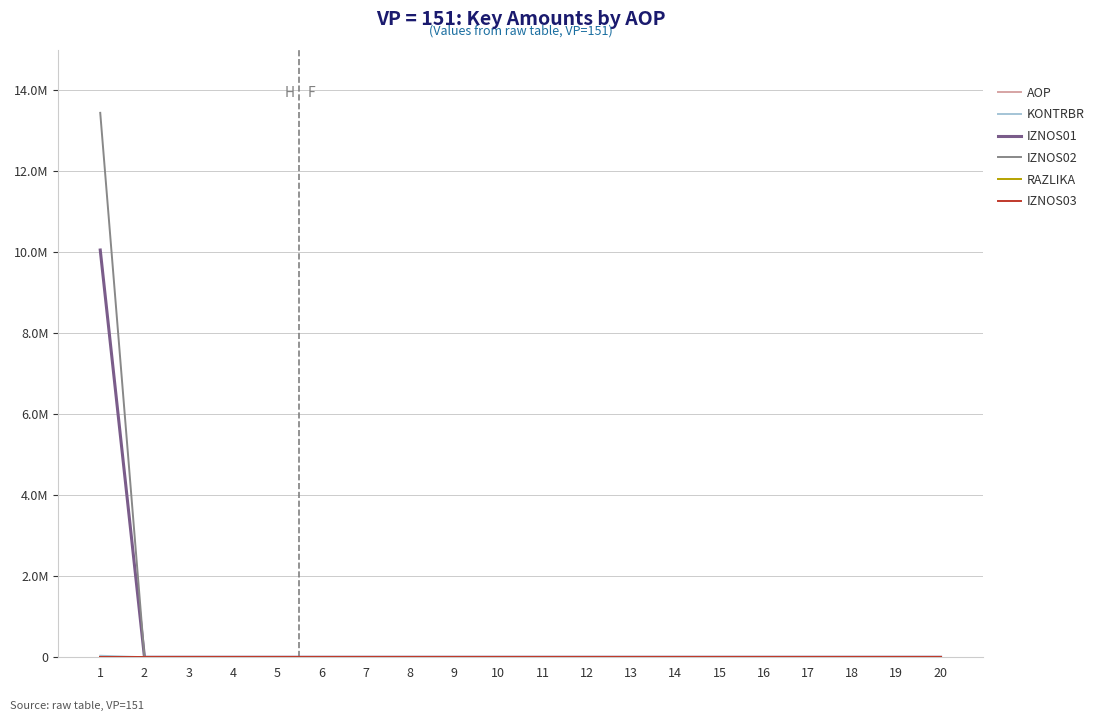

What is the difference between the maximum and second lowest values in the IZNOS01 series?

10058451.0